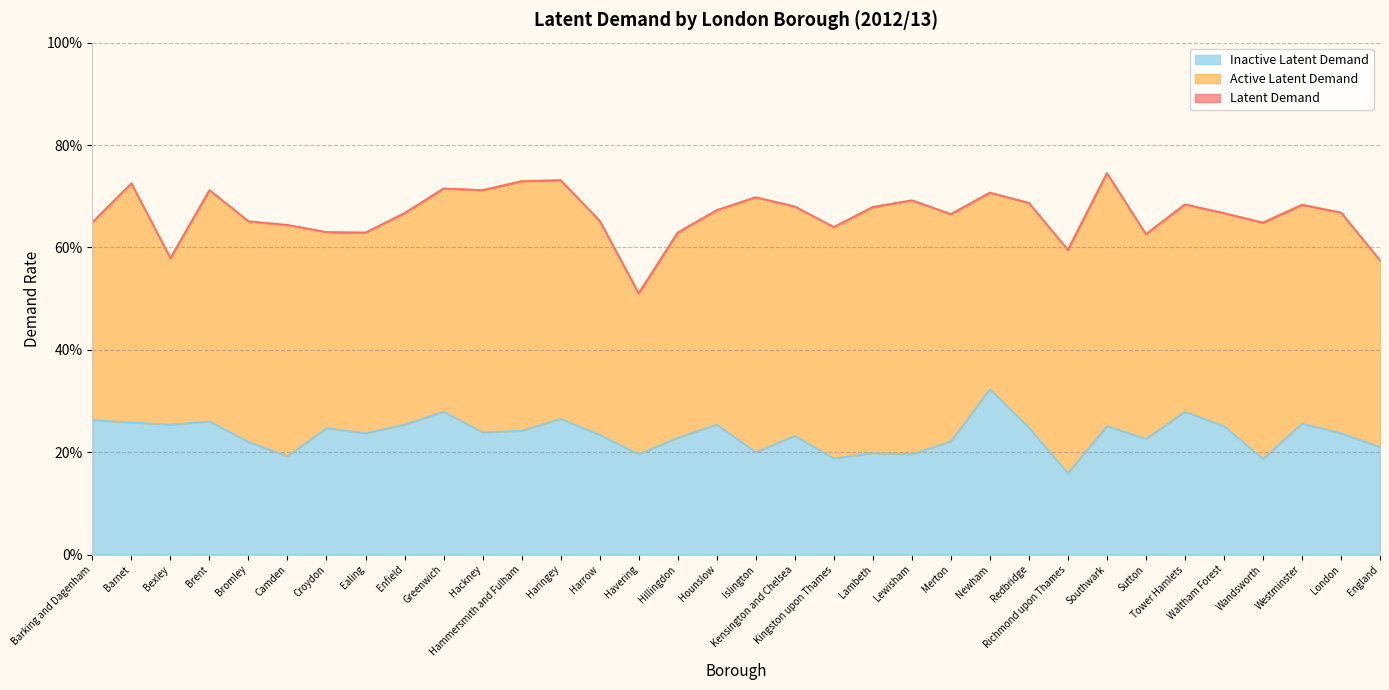

What is the maximum value shown in the chart?

0.7